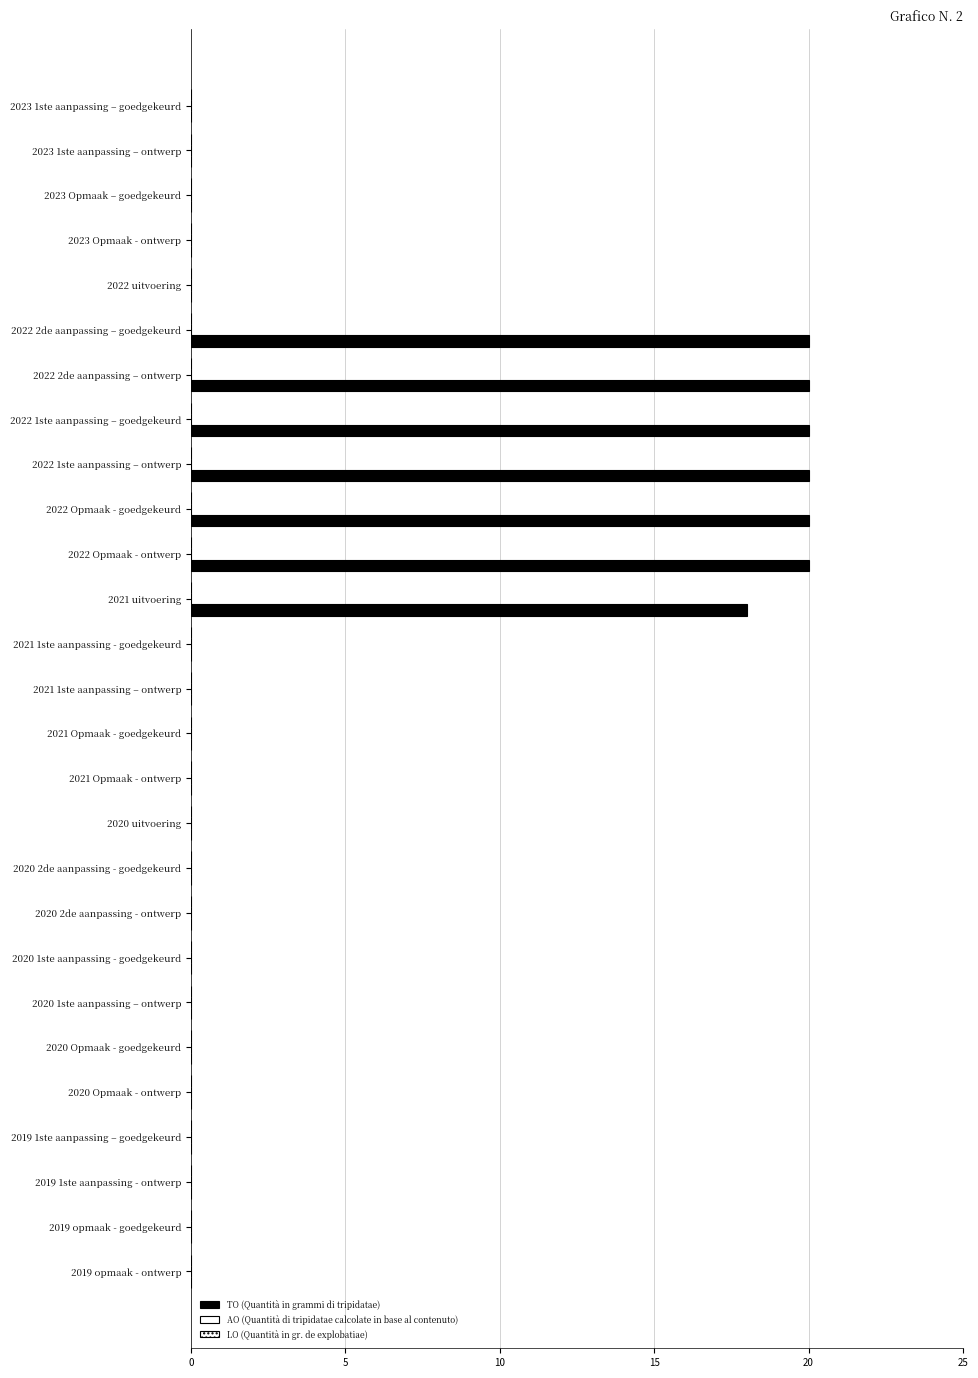

Are the bars horizontal?

Yes